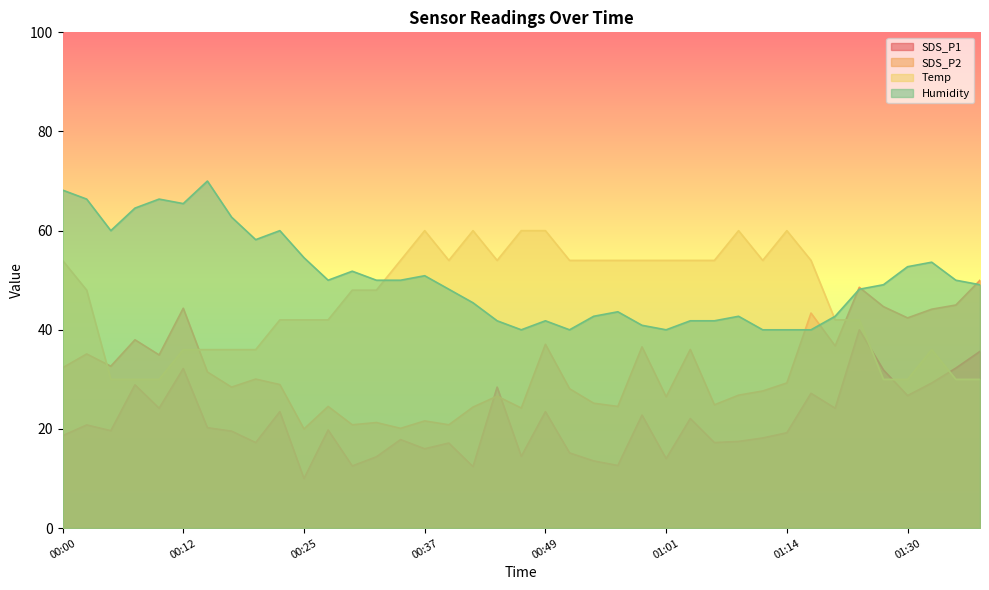

What is the sum of all SDS_P2 values?

1238.5